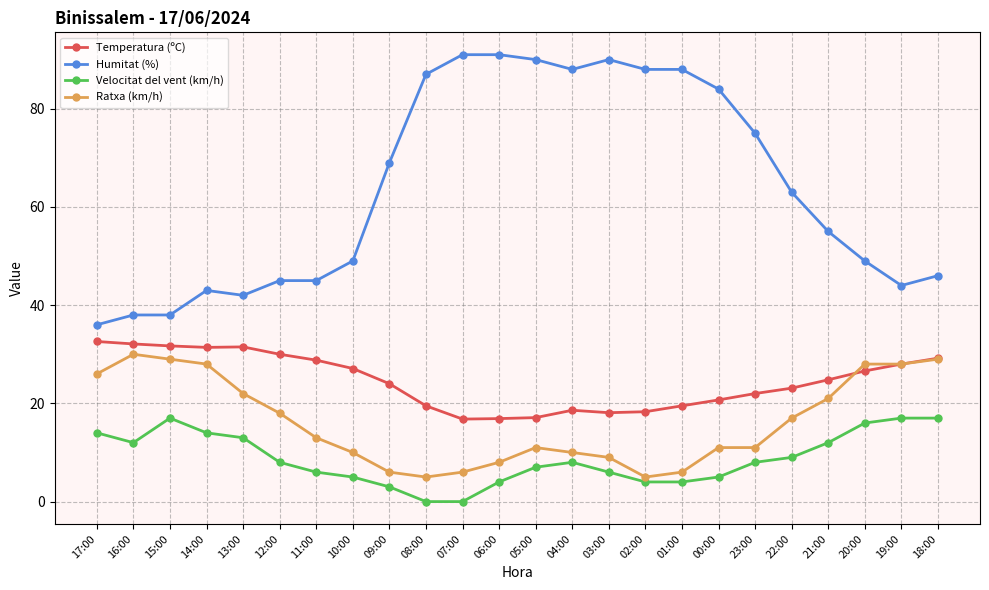

Where is the first local maximum for Velocitat del vent (km/h)?

15:00